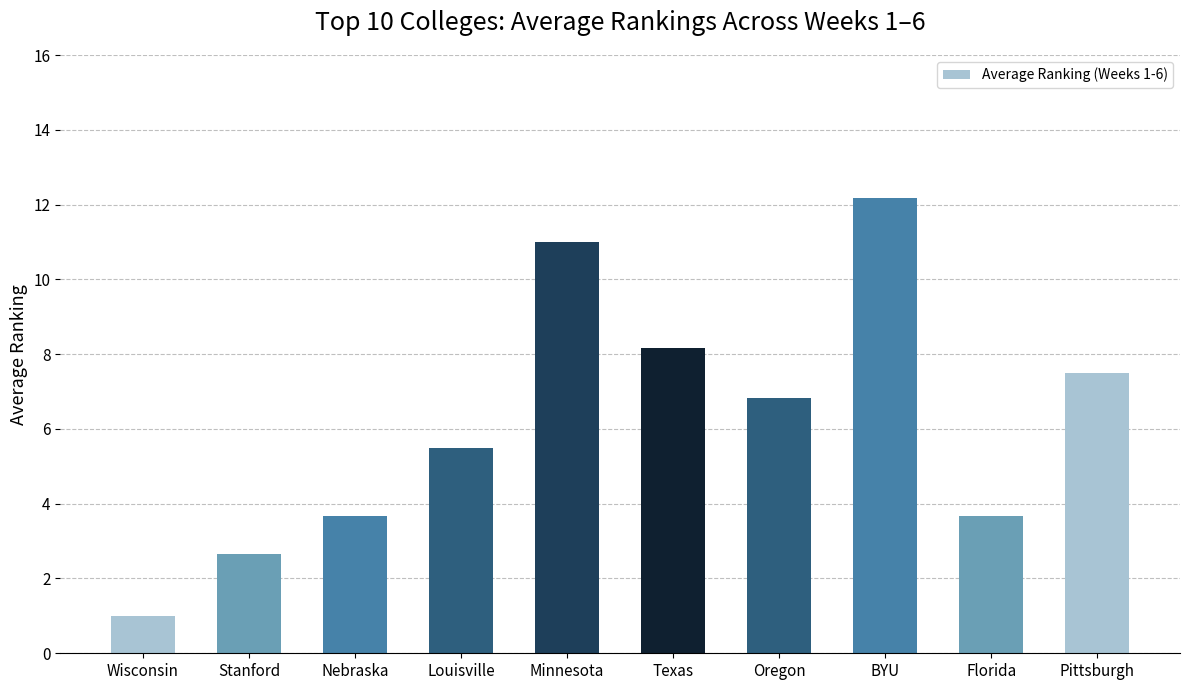

Reading left to right, extract all data points from this chart.

1.0	2.7	3.7	5.5	11.0	8.2	6.8	12.2	3.7	7.5